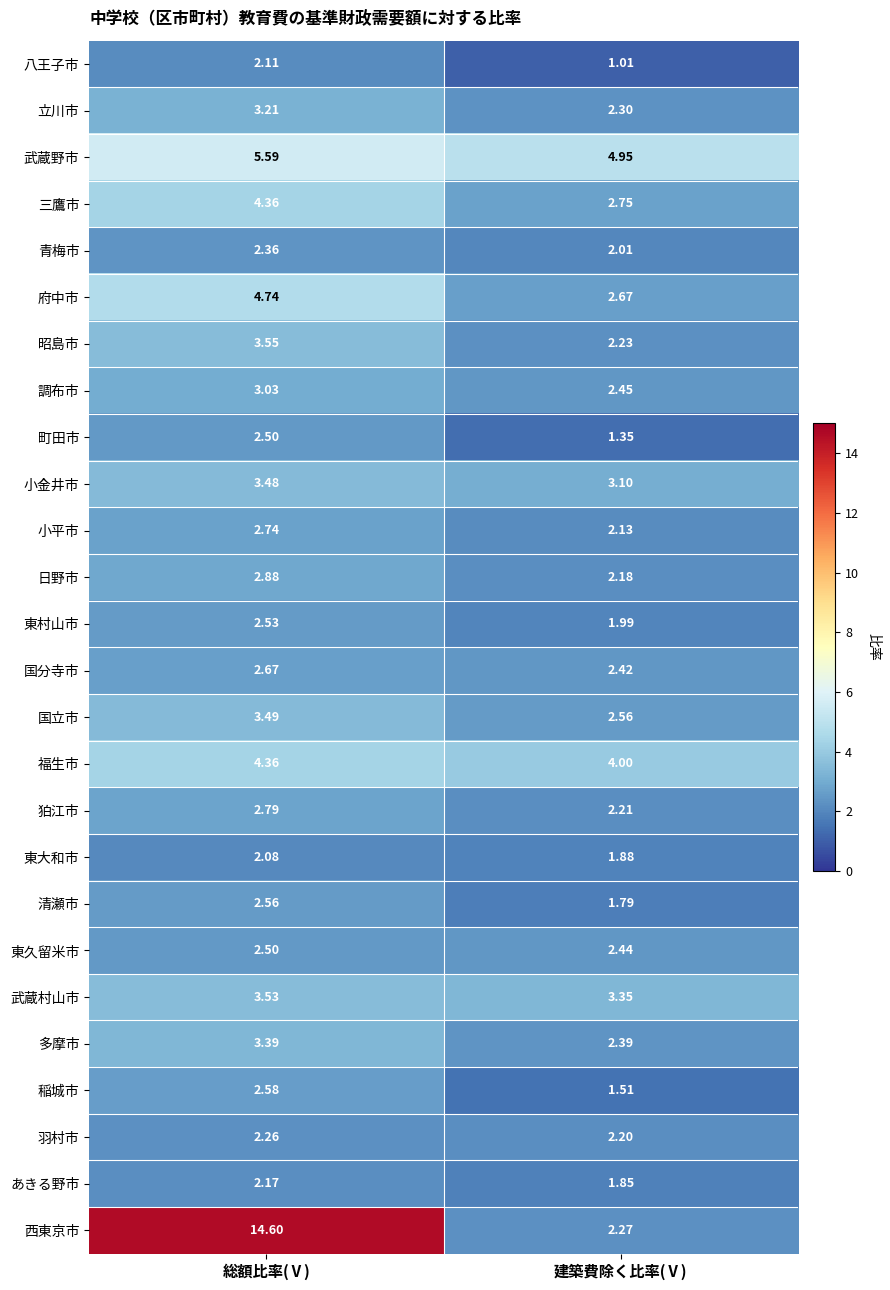

At which category is the sum across all series the highest?

総額比率(Ⅴ)